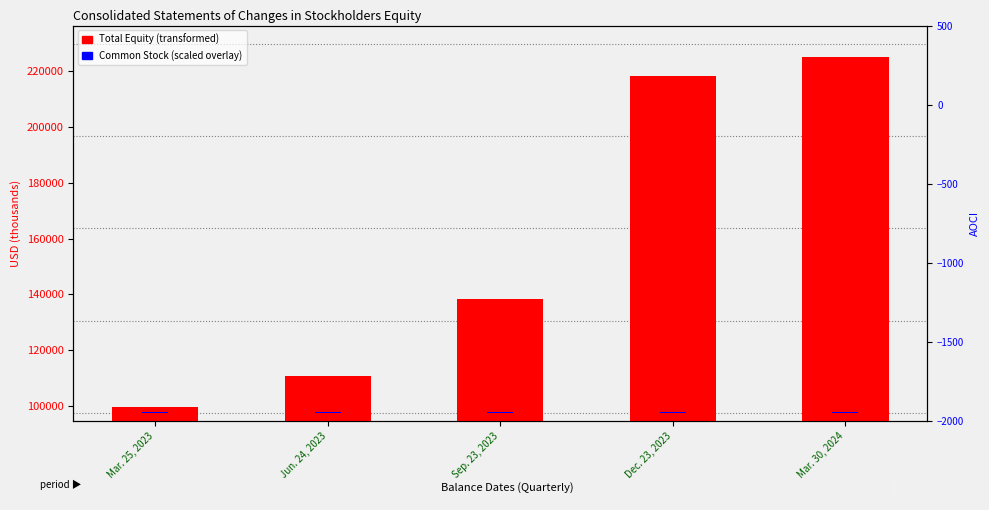

What are all the series names shown in the legend?

Total Equity, Common Stock